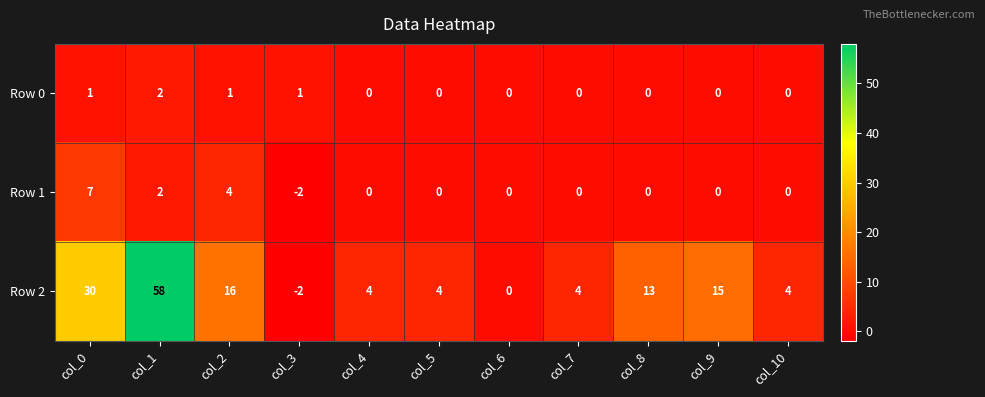

The Row 1 series shows -5 at col_9. True or false?

False